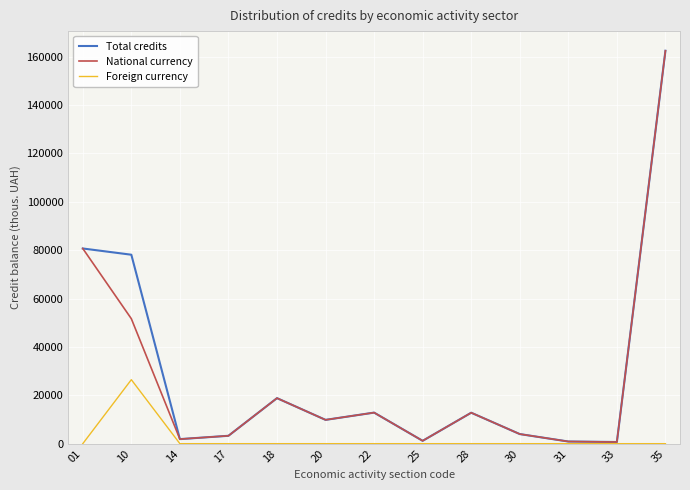

What is the maximum value for Foreign currency?

26453.8